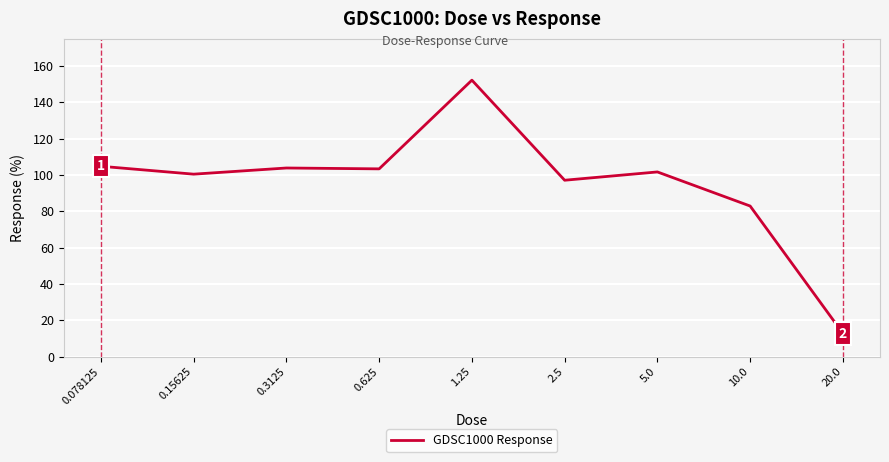

The chart shows a value of 101.6 at 5.0. True or false?

True